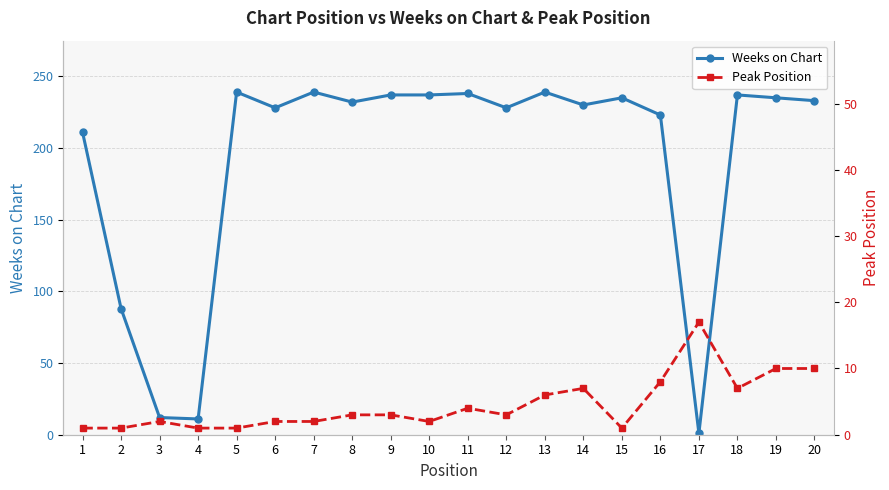

Which series has the widest spread of values?

Weeks on Chart